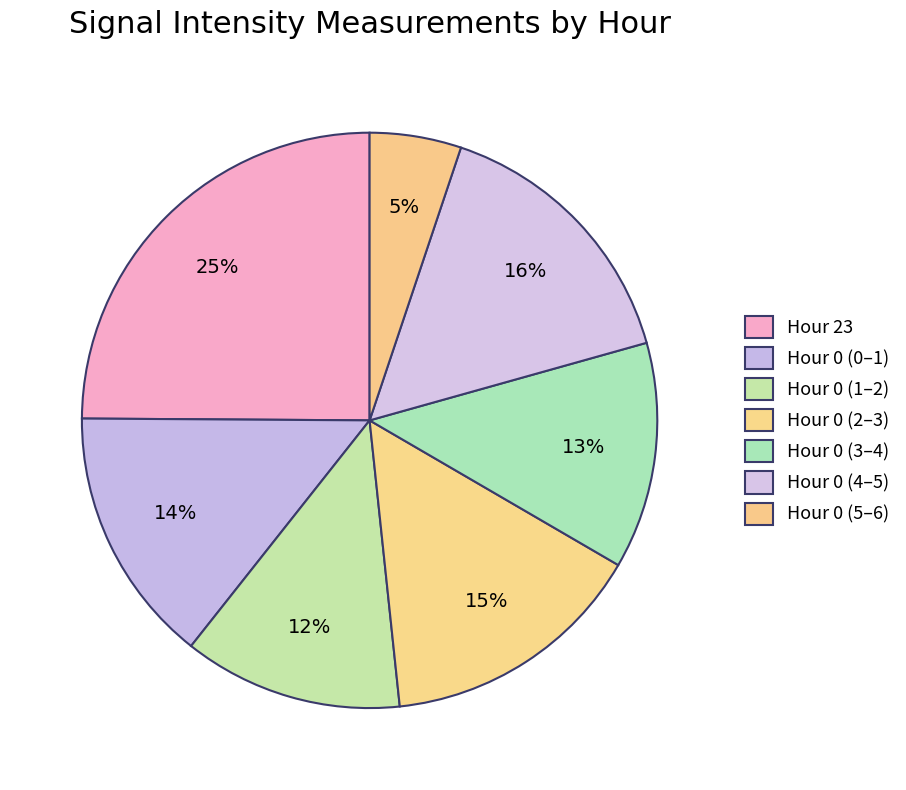

How many slices are in this pie chart?

7